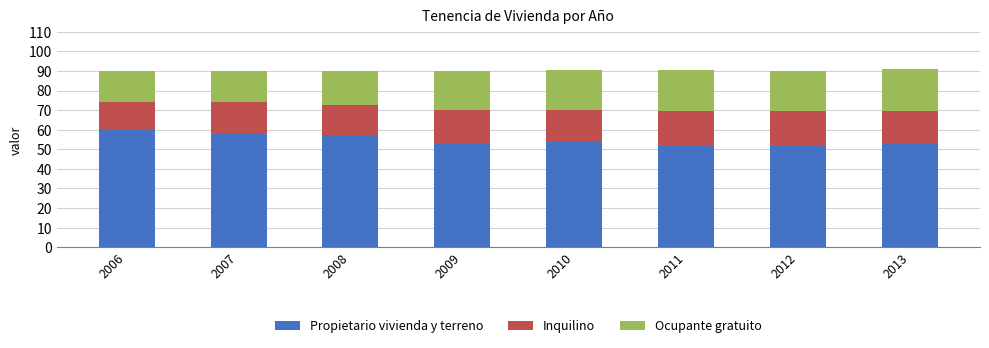

What is the value of the Propietario vivienda y terreno bar at the 8th from the left?

53.1